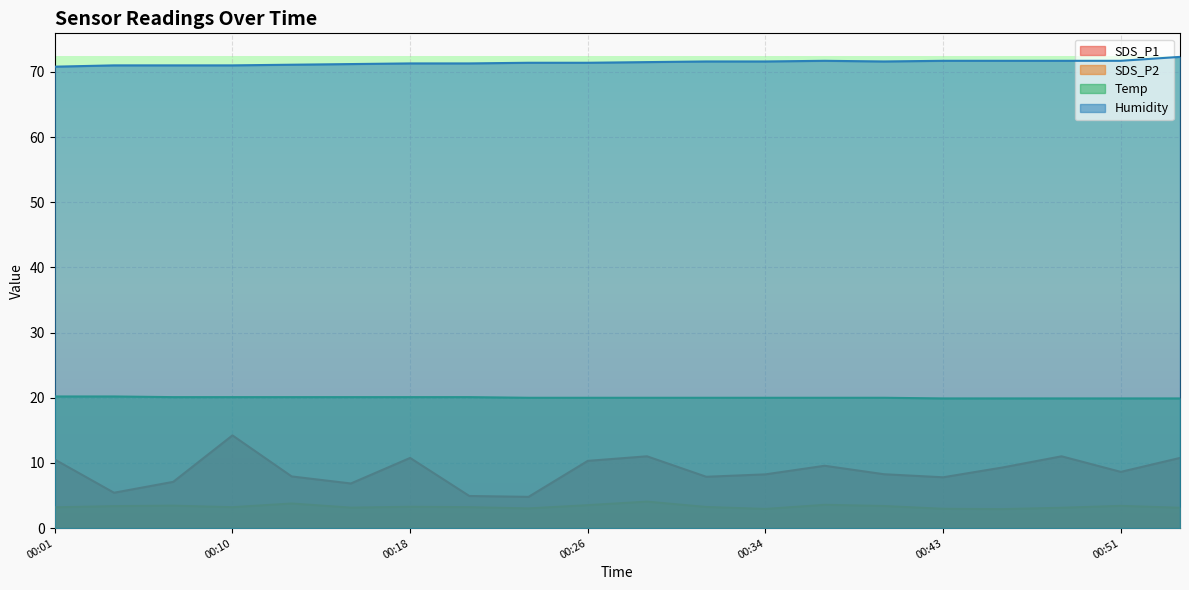

The Temp series shows 20.2 at 00:04. True or false?

True